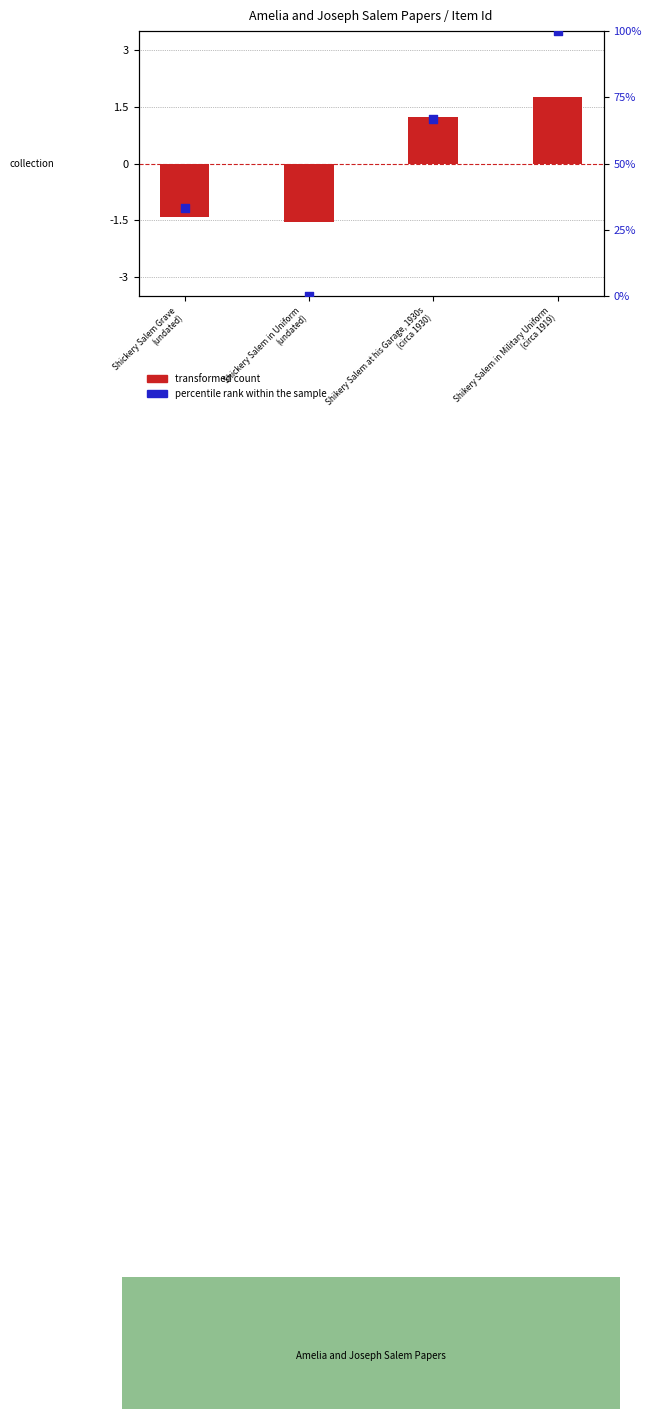

At which category is the sum across all series the highest?

Shikery Salem in Military Uniform
(circa 1919)